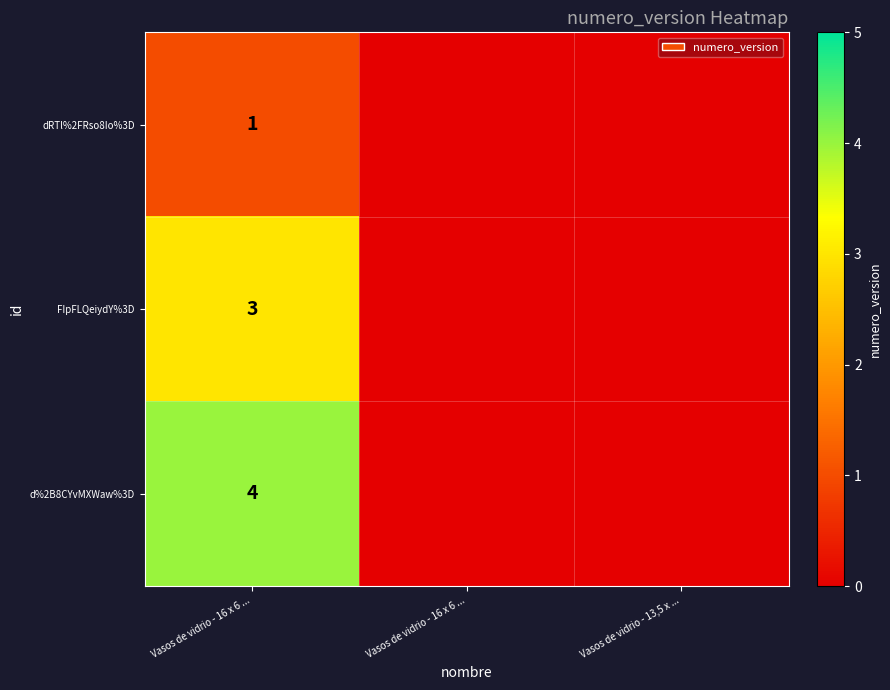

At Vasos de vidrio - 13,5 x ..., list the series in order from smallest to largest.

dRTl%2FRso8Io%3D, FIpFLQeiydY%3D, d%2B8CYvMXWaw%3D